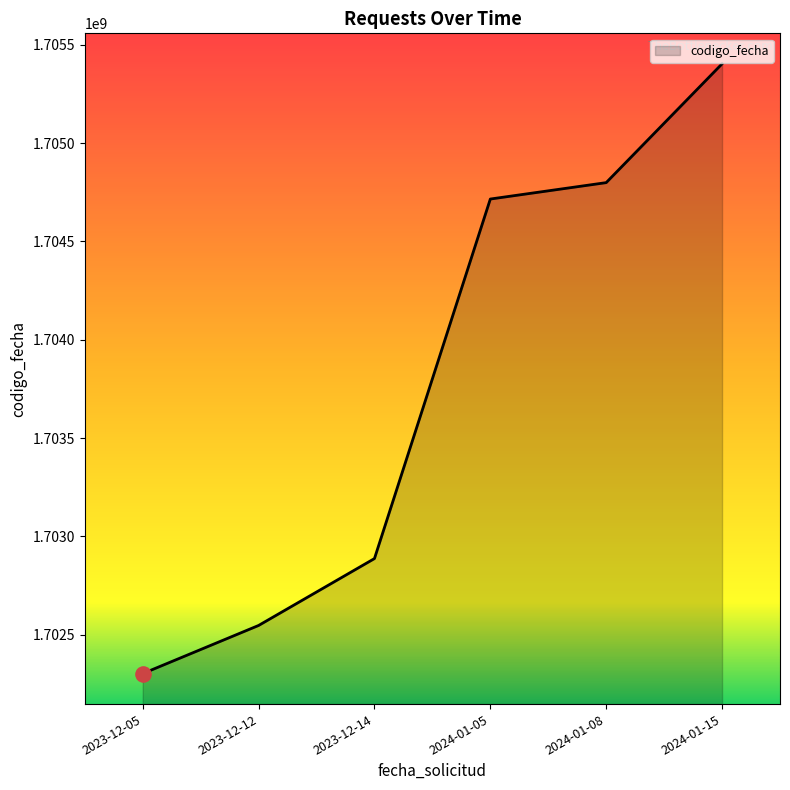

What is the change in value from 2023-12-12 to 2024-01-05?

+2168529